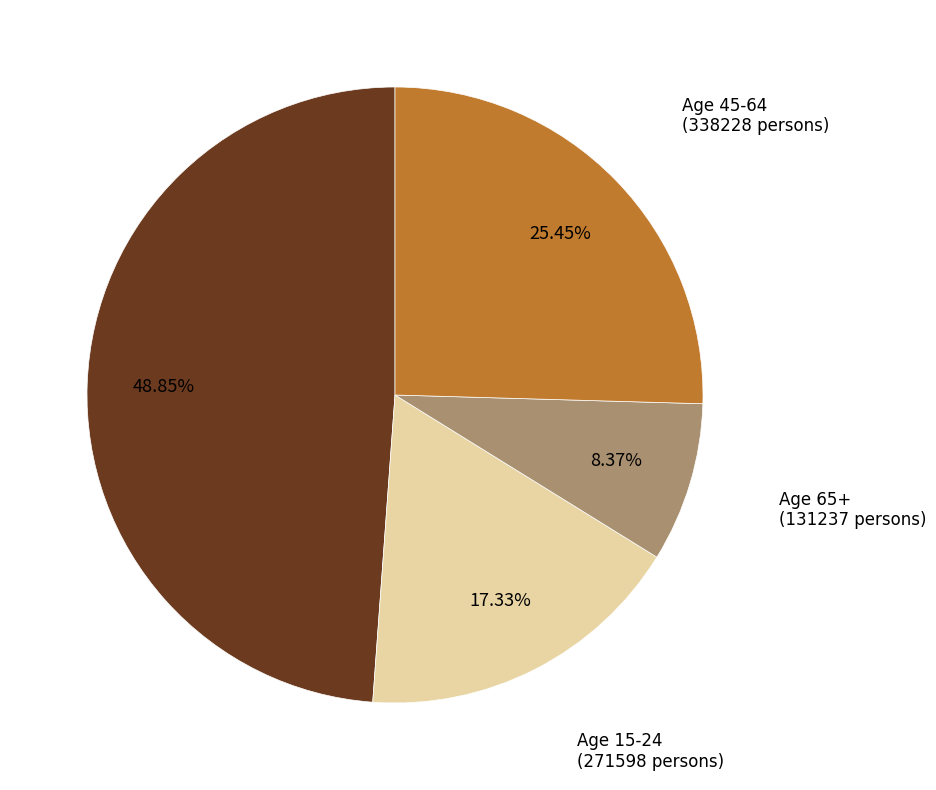

Which category has the smallest portion of the pie?

Age 65+ (131237 persons)